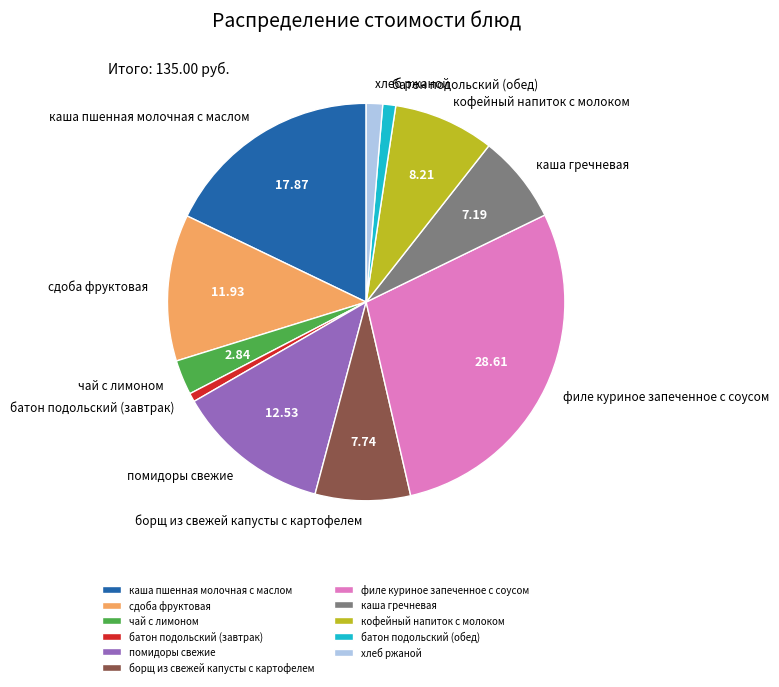

What is the largest slice in the pie chart?

филе куриное запеченное с соусом